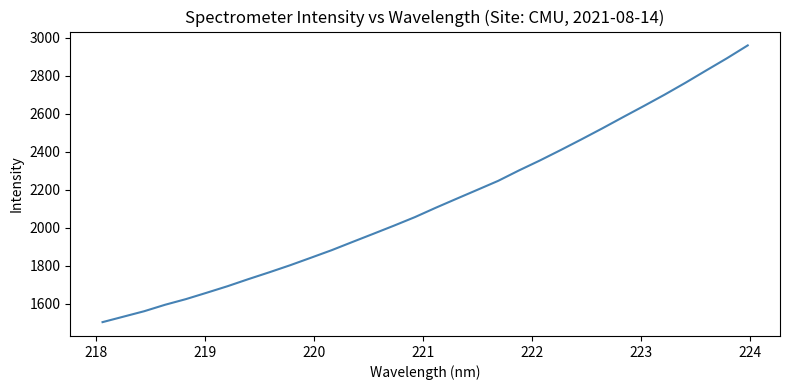

What is the maximum value shown in the chart?

2958.6